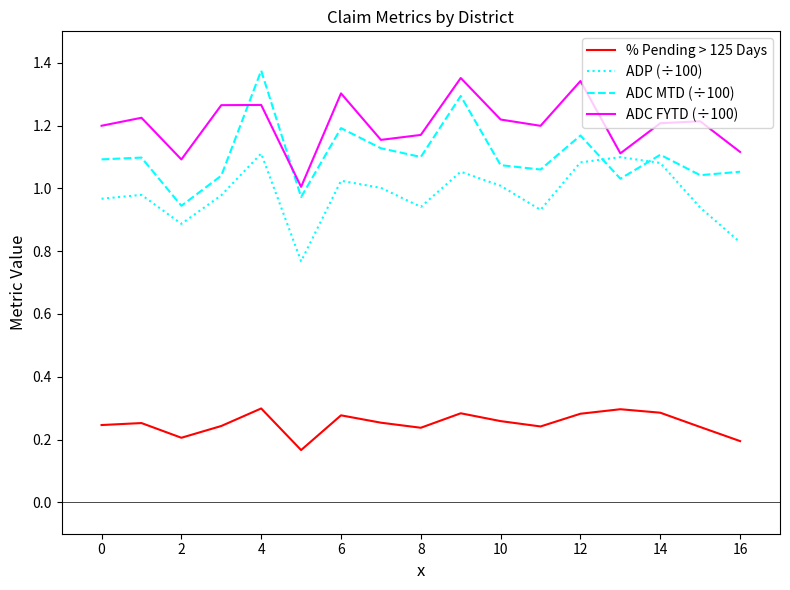

Which series ends up on top after the final intersection of ADC FYTD (÷100) and ADC MTD (÷100)?

ADC FYTD (÷100)